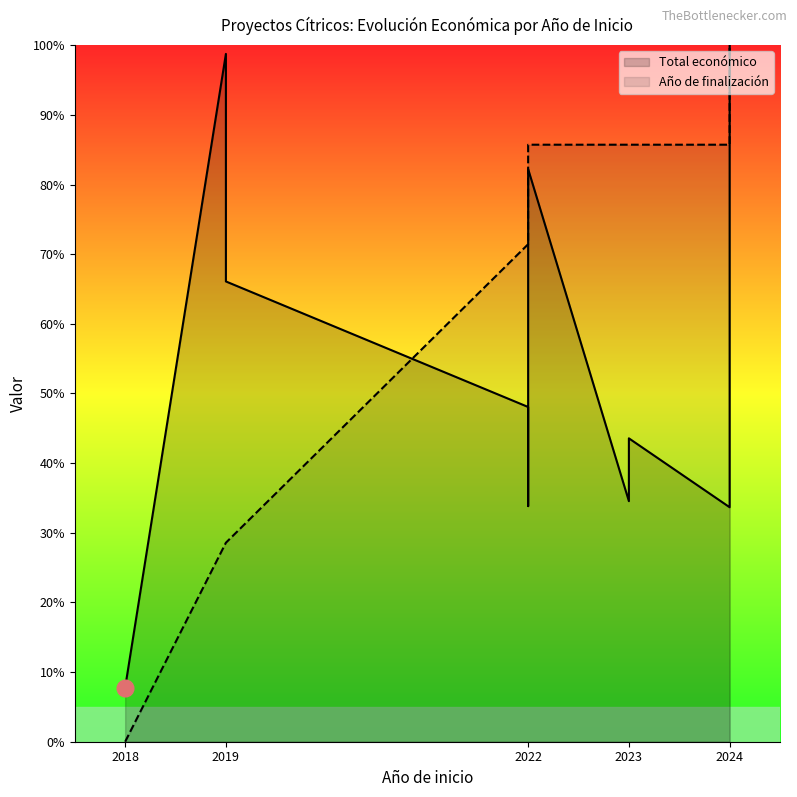

How many data points in Año de finalización are above 0?

11